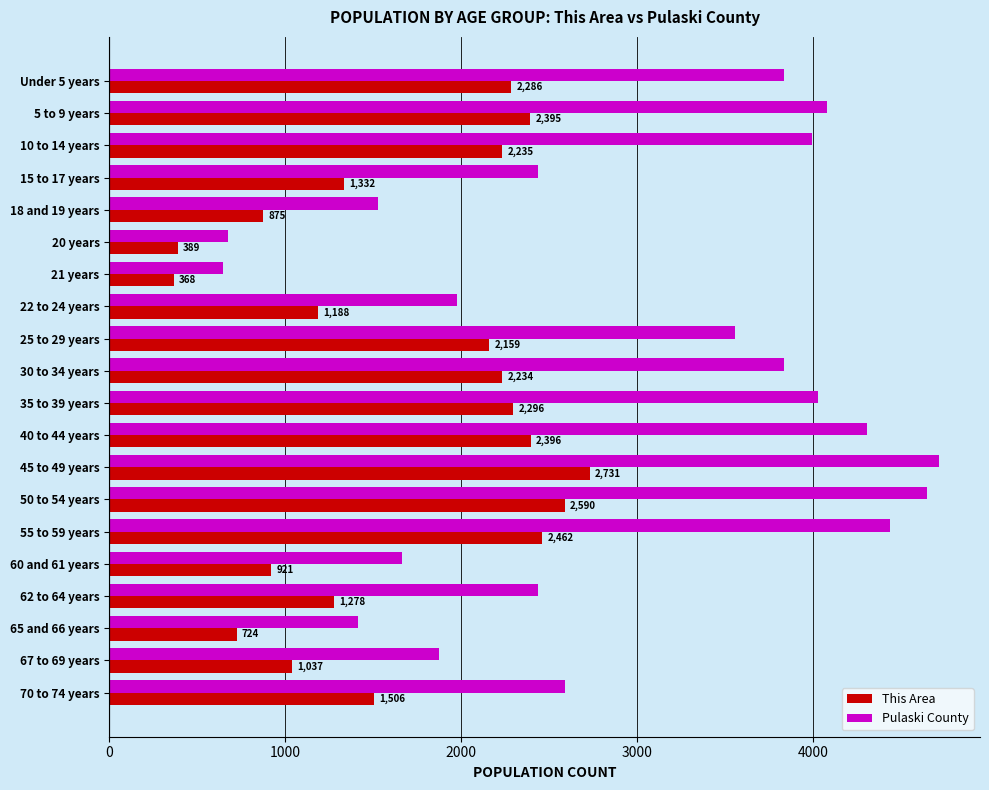

What is the difference between the Pulaski County values at 25 to 29 years and 55 to 59 years?

879